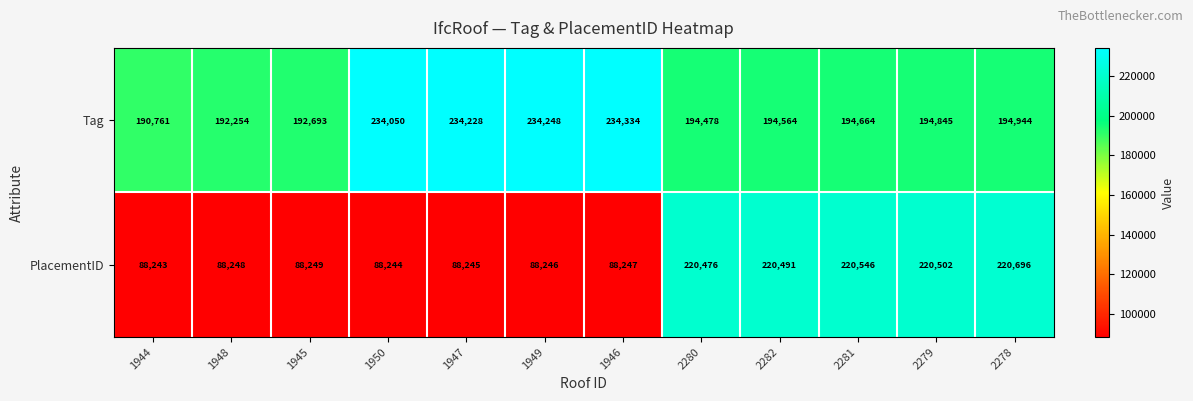

Is the value of PlacementID at 2279 greater than the value of Tag at 1949?

No